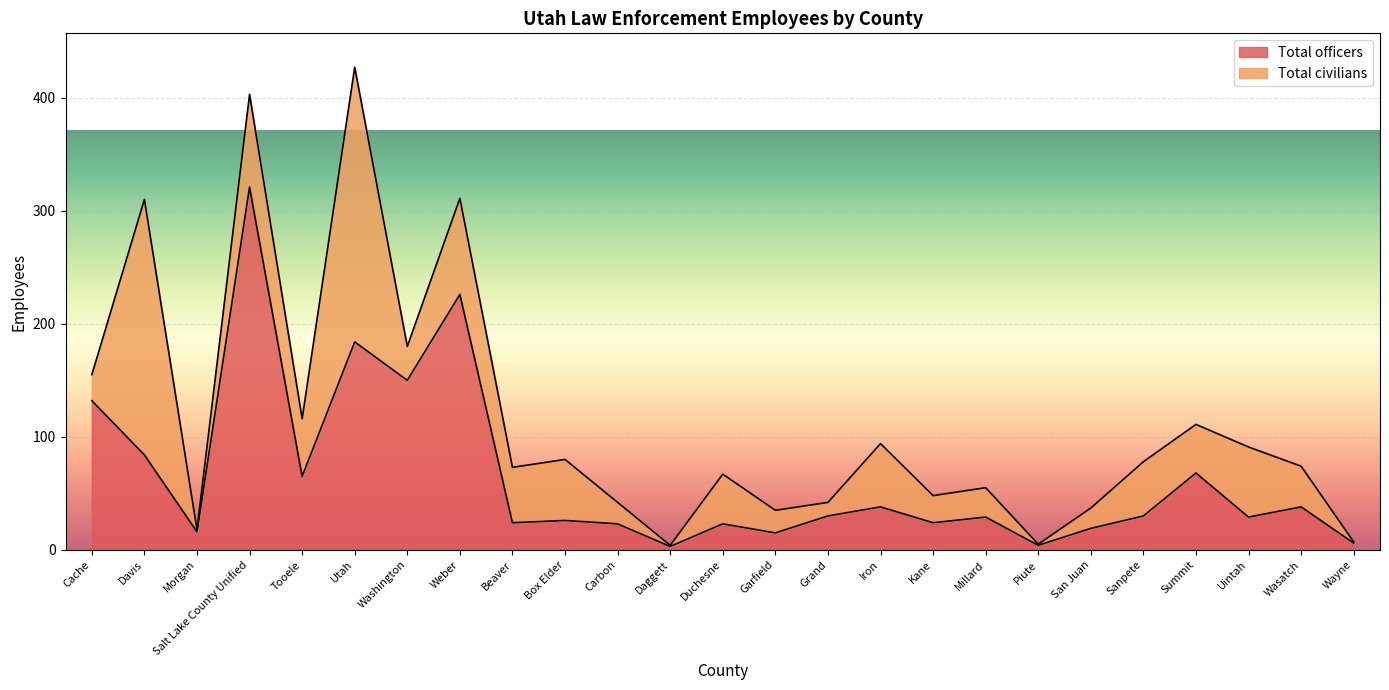

True or false: the data shows 24 at Kane.

True